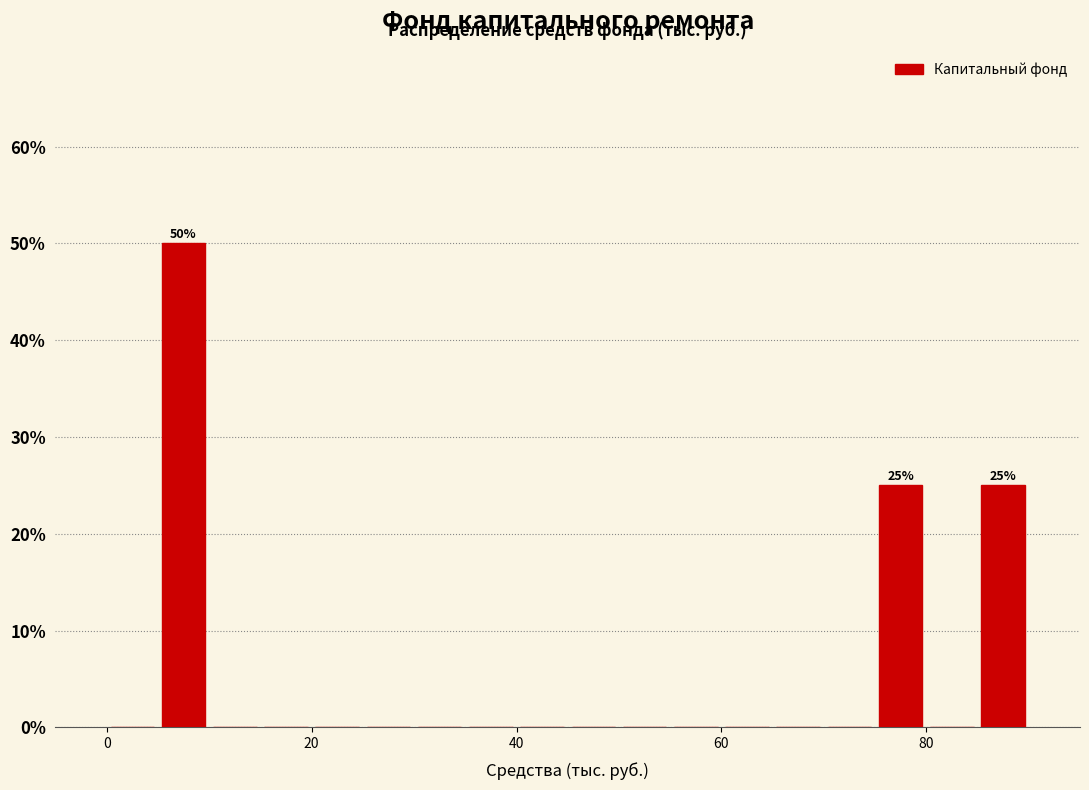

Read against the x-axis, roughly where is the centre of the tallest bar?

8